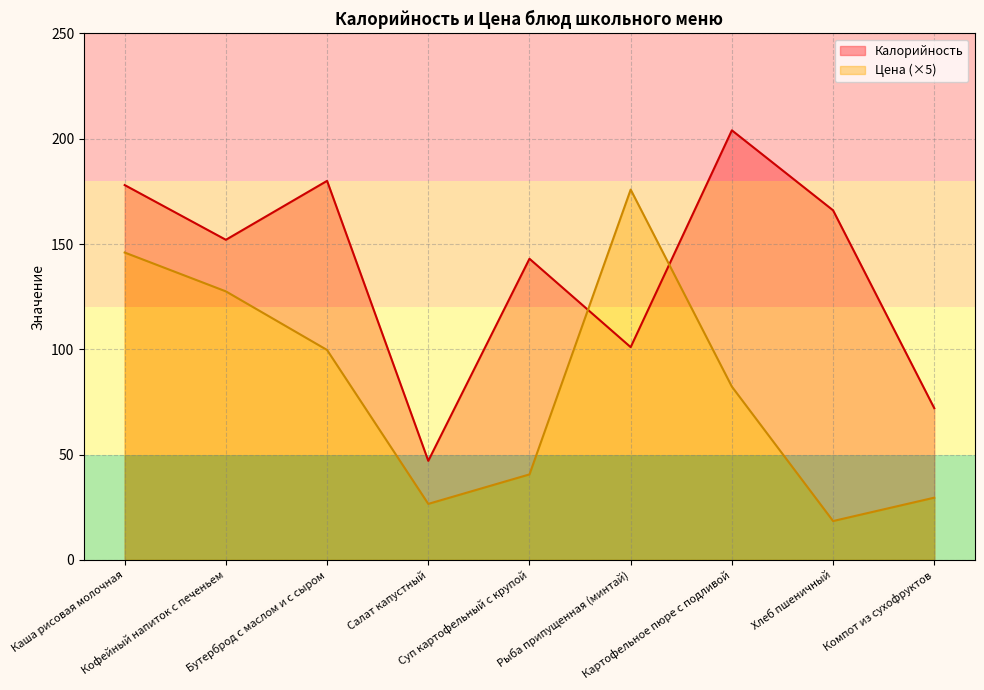

Does the chart have visible grid lines?

Yes